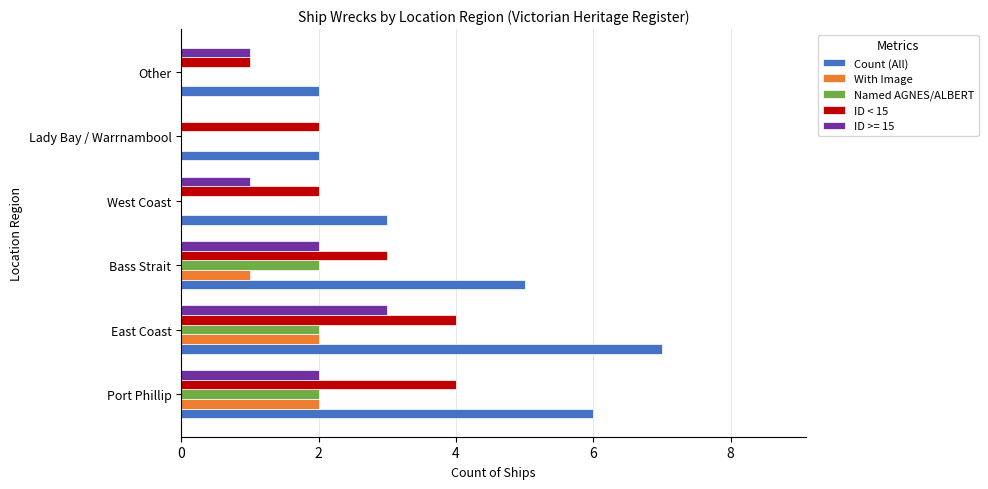

Which series has the widest spread of values?

Count (All)